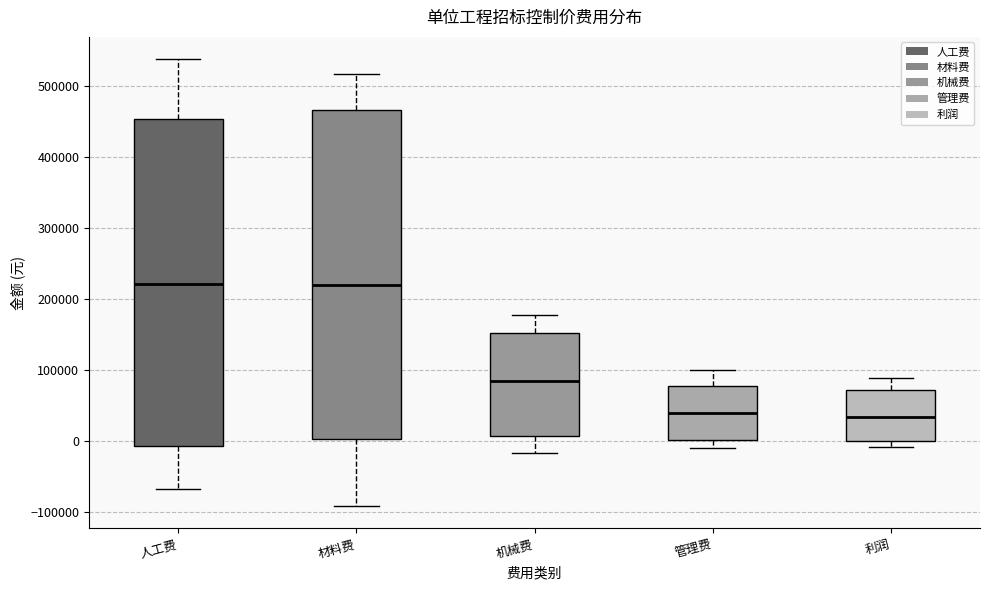

Reading left to right, read every box against the y-axis: the position of its median line, the range the box covers, and the ends of its whiskers. The values are not printed on the chart, so give them approximately, as read against the axis.

人工费: median 220000, box -10000 to 450000, whiskers -70000 to 540000
材料费: median 220000, box 0 to 470000, whiskers -90000 to 520000
机械费: median 80000, box 10000 to 150000, whiskers -20000 to 180000
管理费: median 40000, box 0 to 80000, whiskers -10000 to 100000
利润: median 30000, box 0 to 70000, whiskers -10000 to 90000